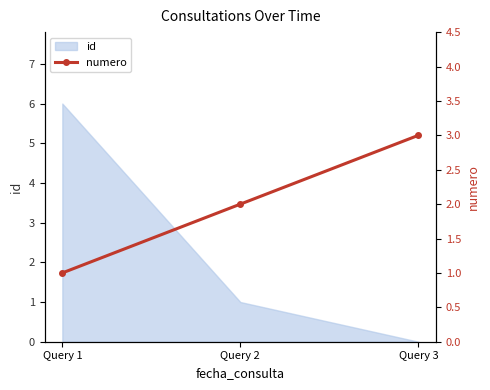

What is the value of the 1st point from the left?

1